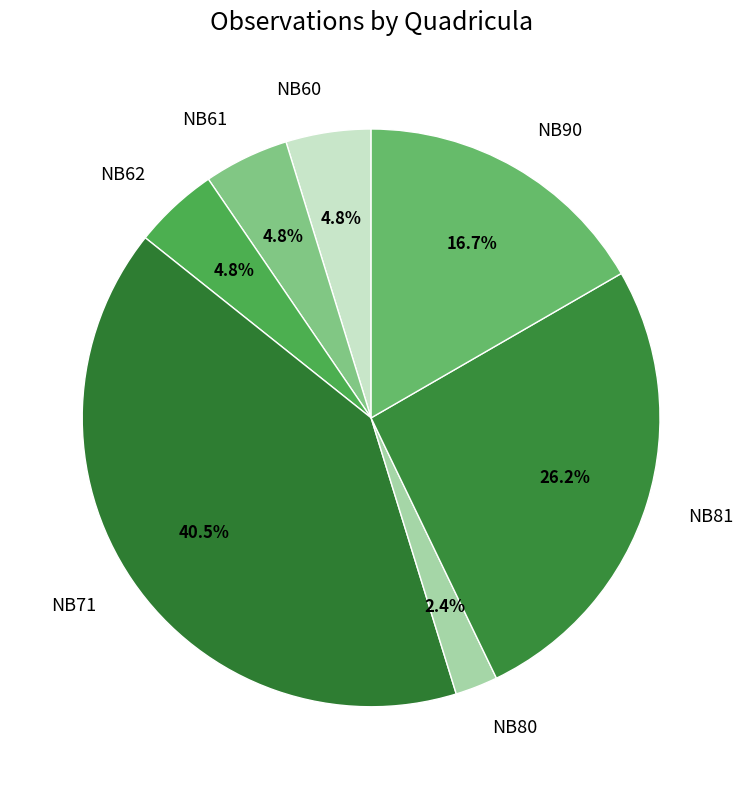

The NB61 slice represents 5% of the pie. True or false?

True